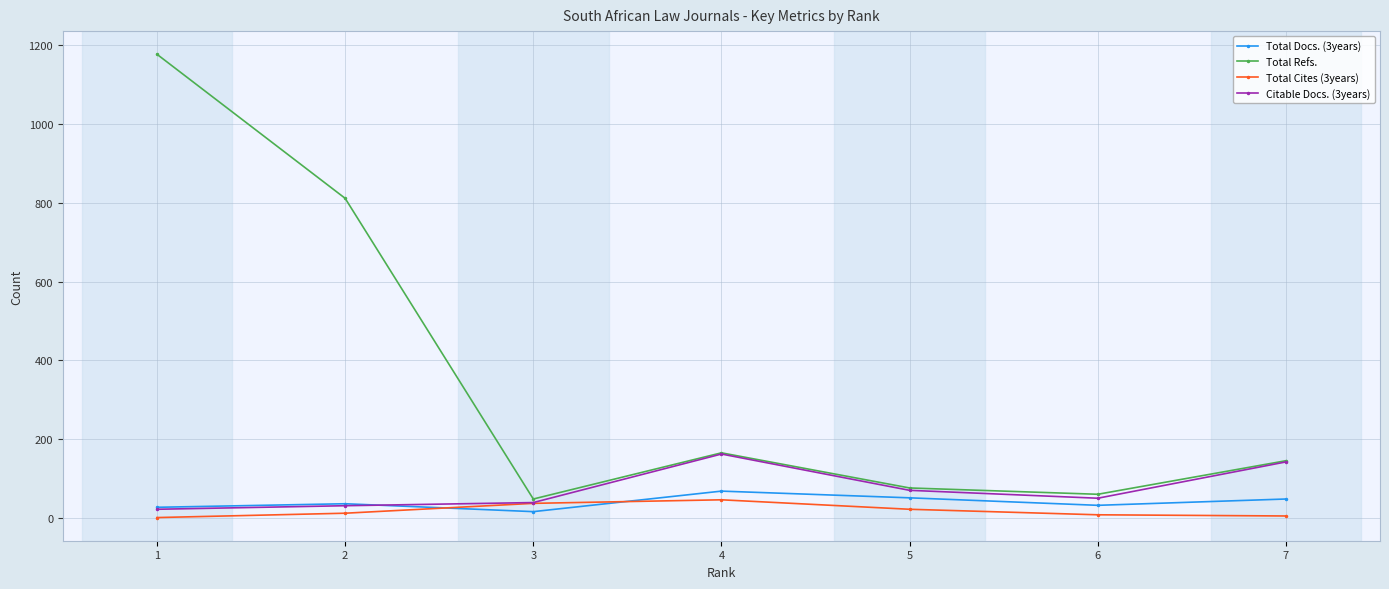

Which series changed the most between 1 and 2?

Total Refs.